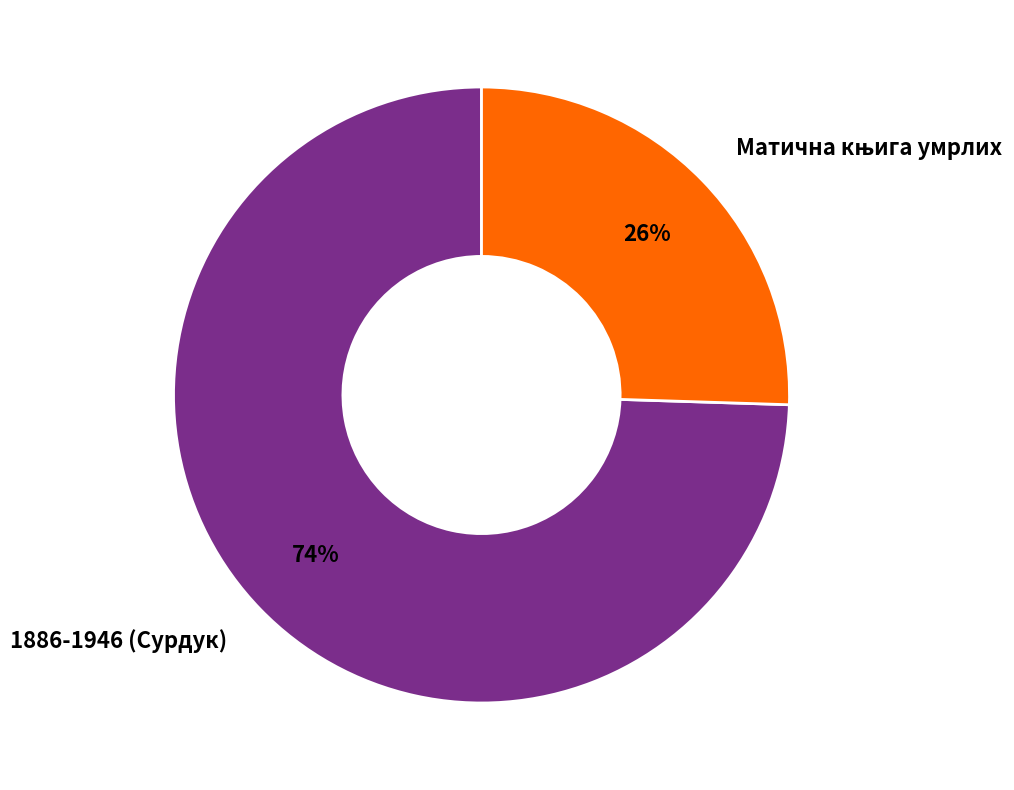

How many slices are in this pie chart?

2